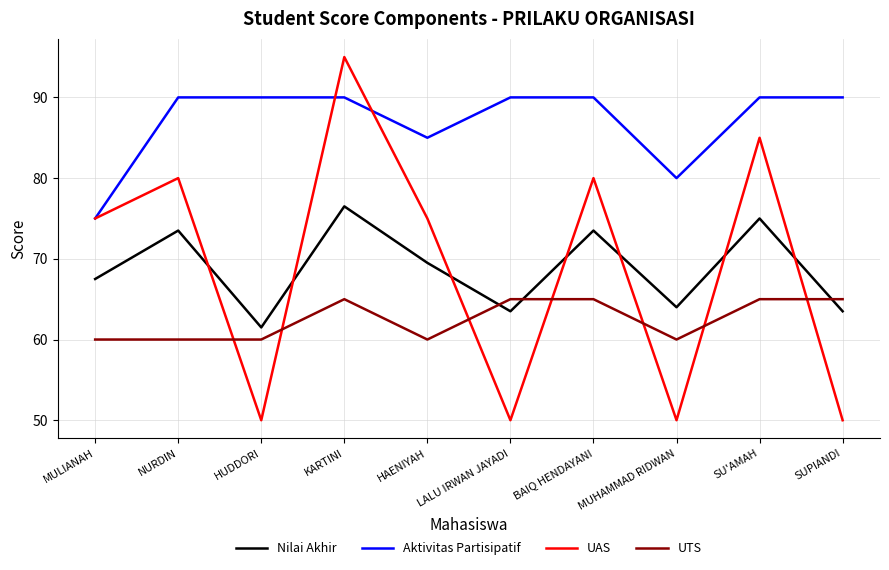

Is it true that UAS equals 75.0 at HAENIYAH?

True